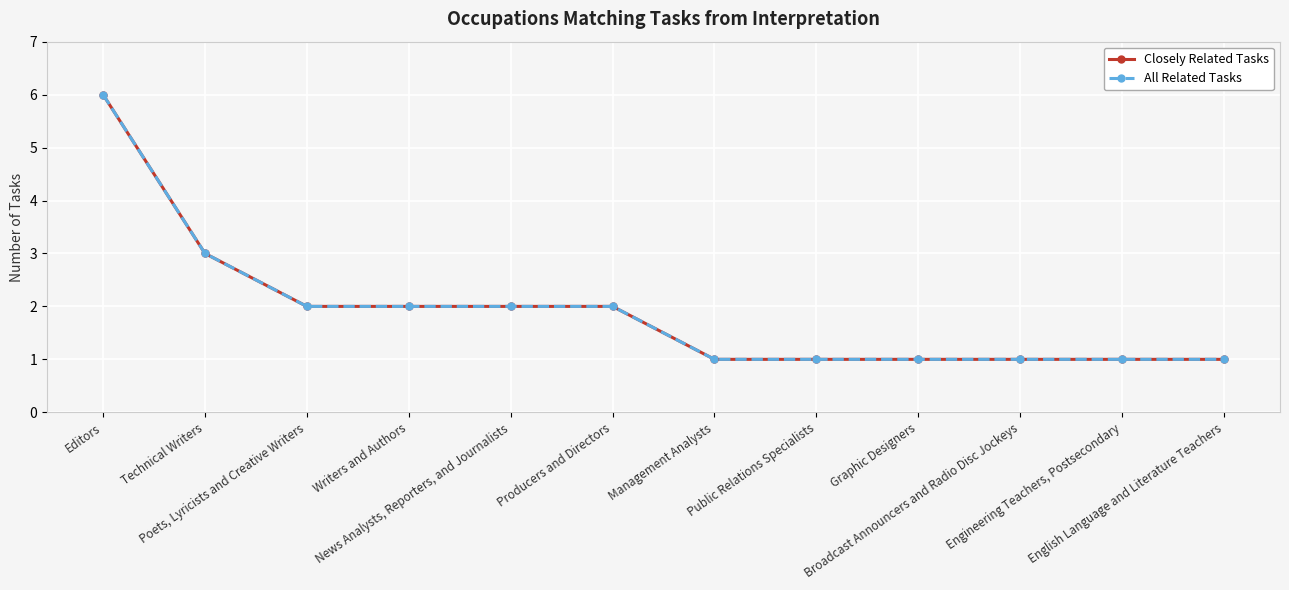

True or false: Closely Related Tasks and All Related Tasks cross at least once.

False